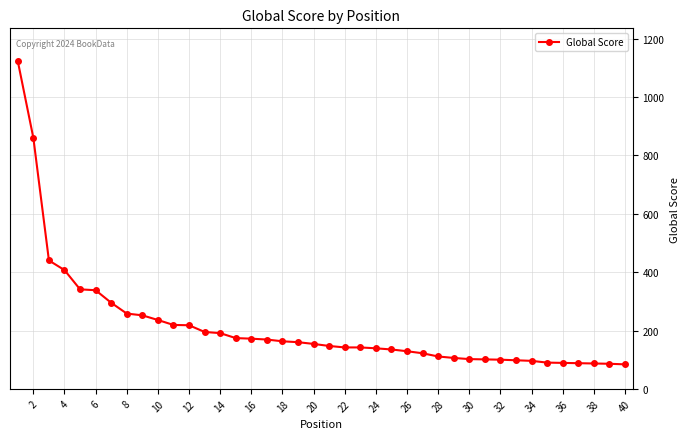

How many data points are less than 154?

20